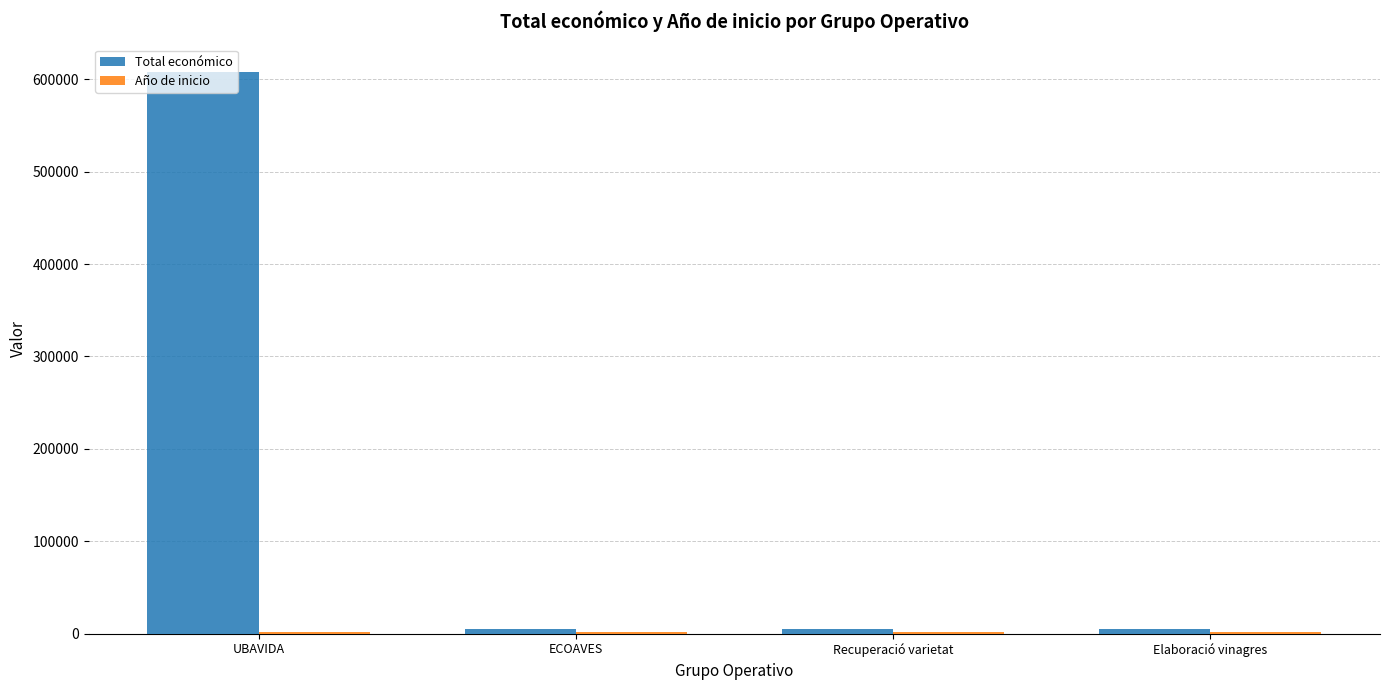

What is the maximum value shown in the chart?

607342